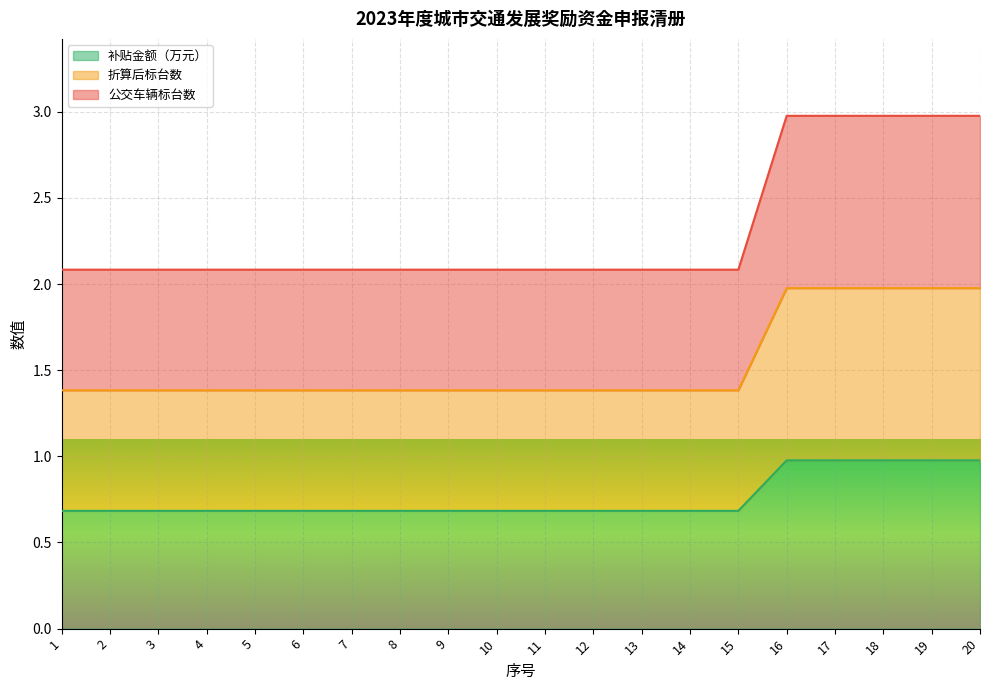

True or false: 公交车辆标台数 and 折算后标台数 cross at least once.

False